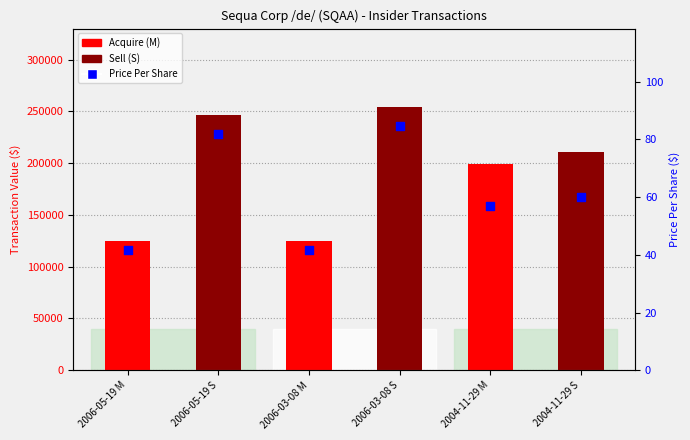

What is the change in value from 2006-05-19 M to 2006-05-19 S?

+40.3